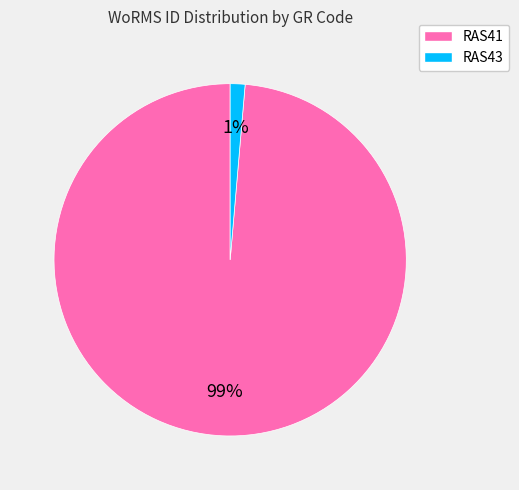

Is the sum of RAS43 and RAS41 greater than half?

Yes